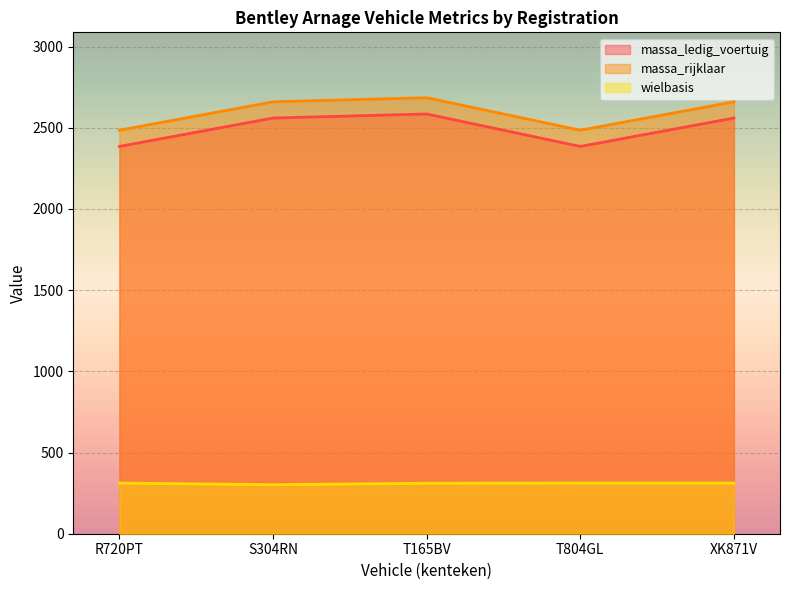

How many distinct data groups are displayed?

3